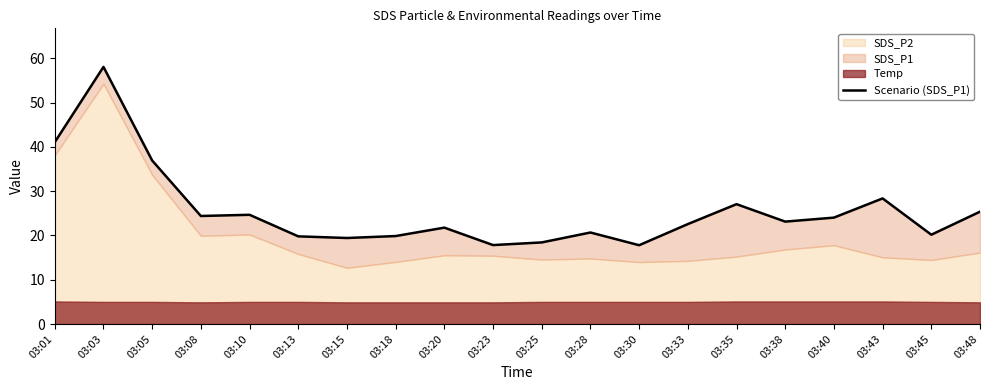

What is the change in value from 03:23 to 03:40?

+6.2